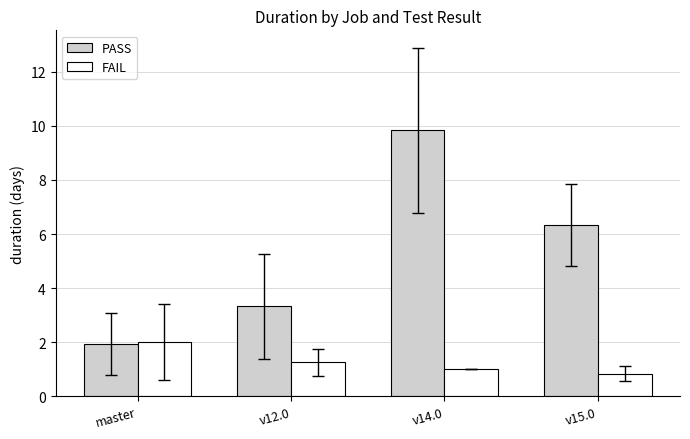

Reading left to right, transcribe all the data shown in this chart.

PASS: 1.9	3.3	9.8	6.3
FAIL: 2.0	1.3	1.0	0.8